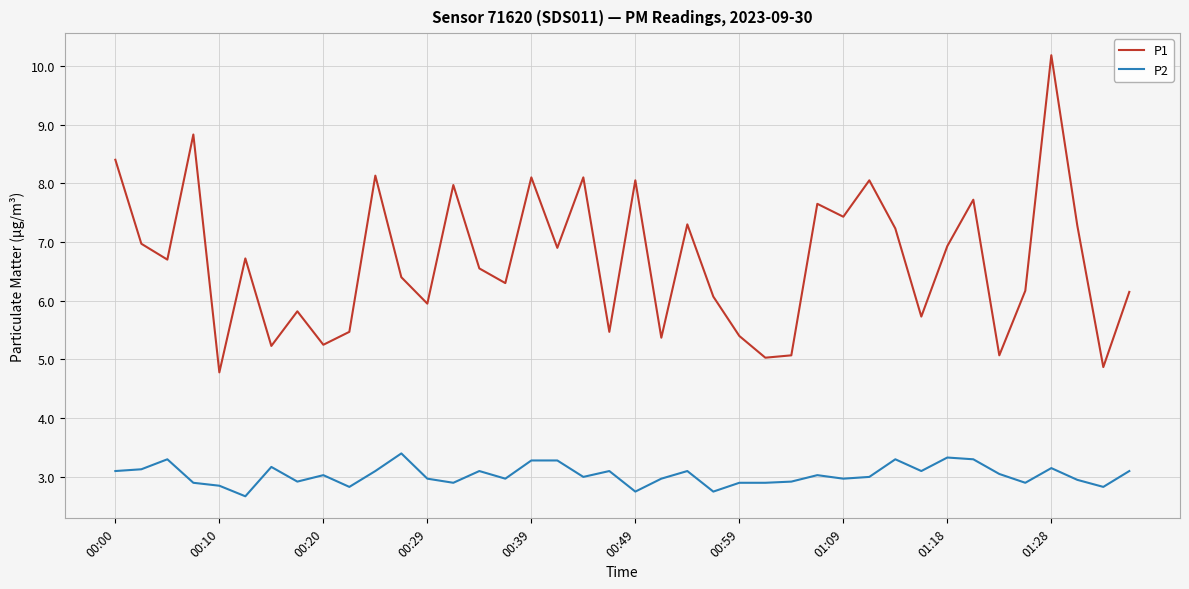

True or false: P2 and P1 intersect in this chart.

False